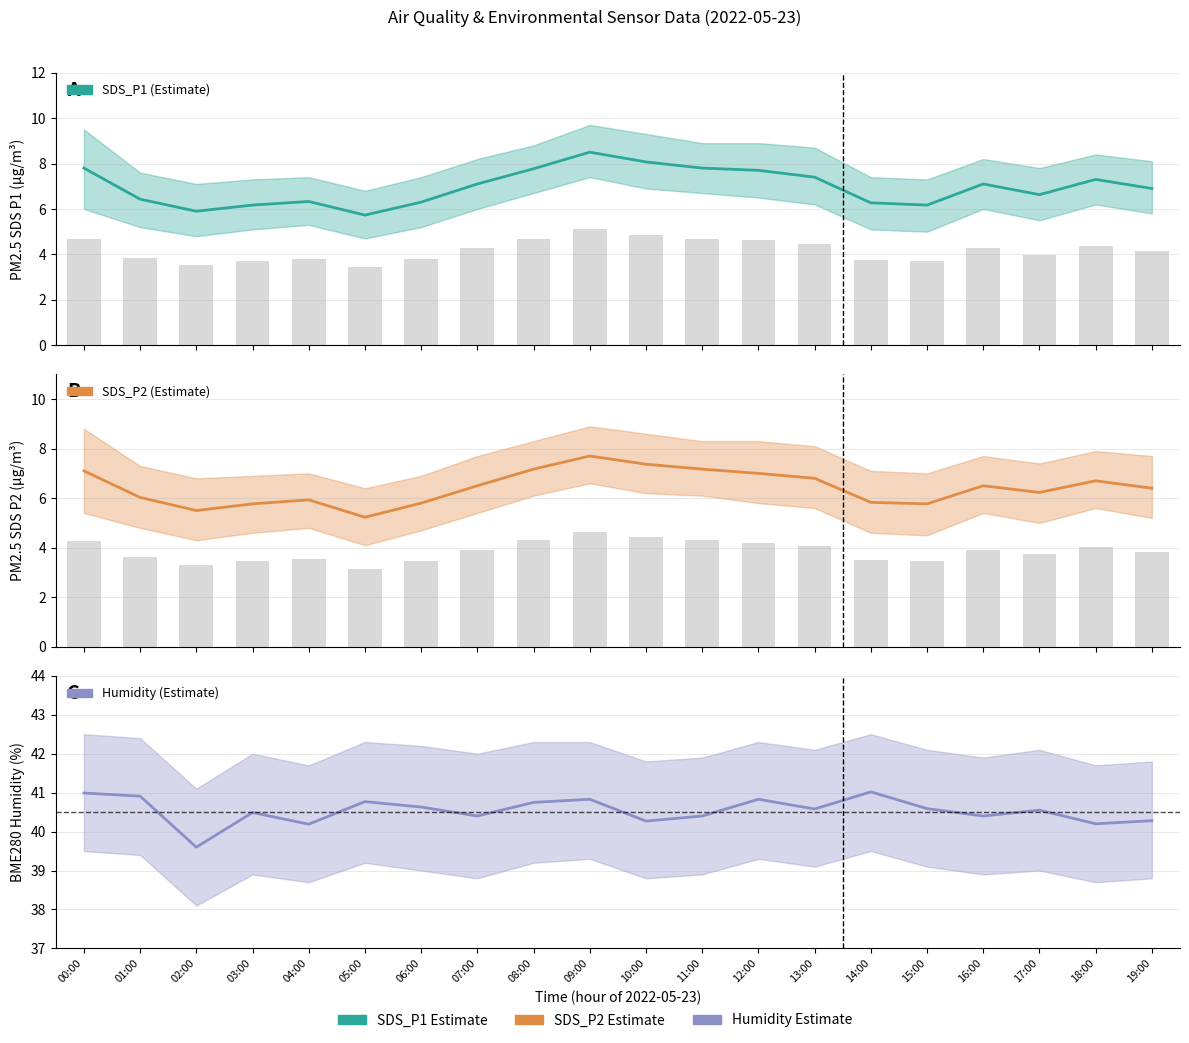

Rank the categories by SDS_P1 bar value from lowest to highest.

05:00, 02:00, 03:00, 15:00, 14:00, 06:00, 04:00, 01:00, 17:00, 19:00, 07:00, 16:00, 18:00, 13:00, 12:00, 08:00, 00:00, 11:00, 10:00, 09:00